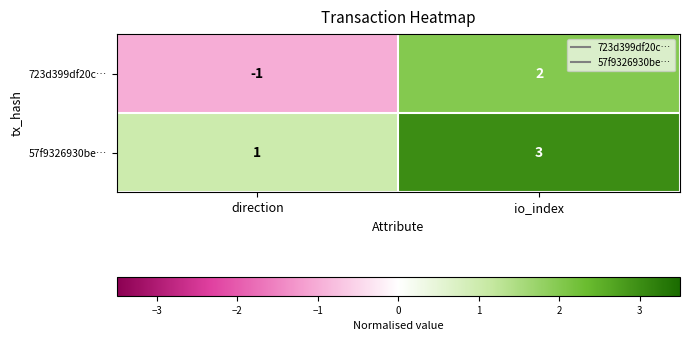

Is it true that 723d399df20c… equals -1 at direction?

True